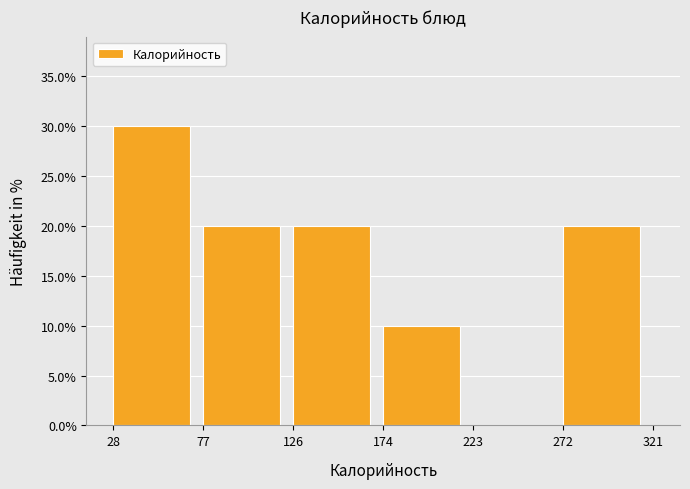

Reading left to right, list every bar in this chart as the range it spans on the x-axis followed by its height. The values are not printed on the chart, so give them approximately, as read against the axis.

28 to 77: 30
77 to 126: 20
126 to 174: 20
174 to 223: 10
223 to 272: 0
272 to 321: 20